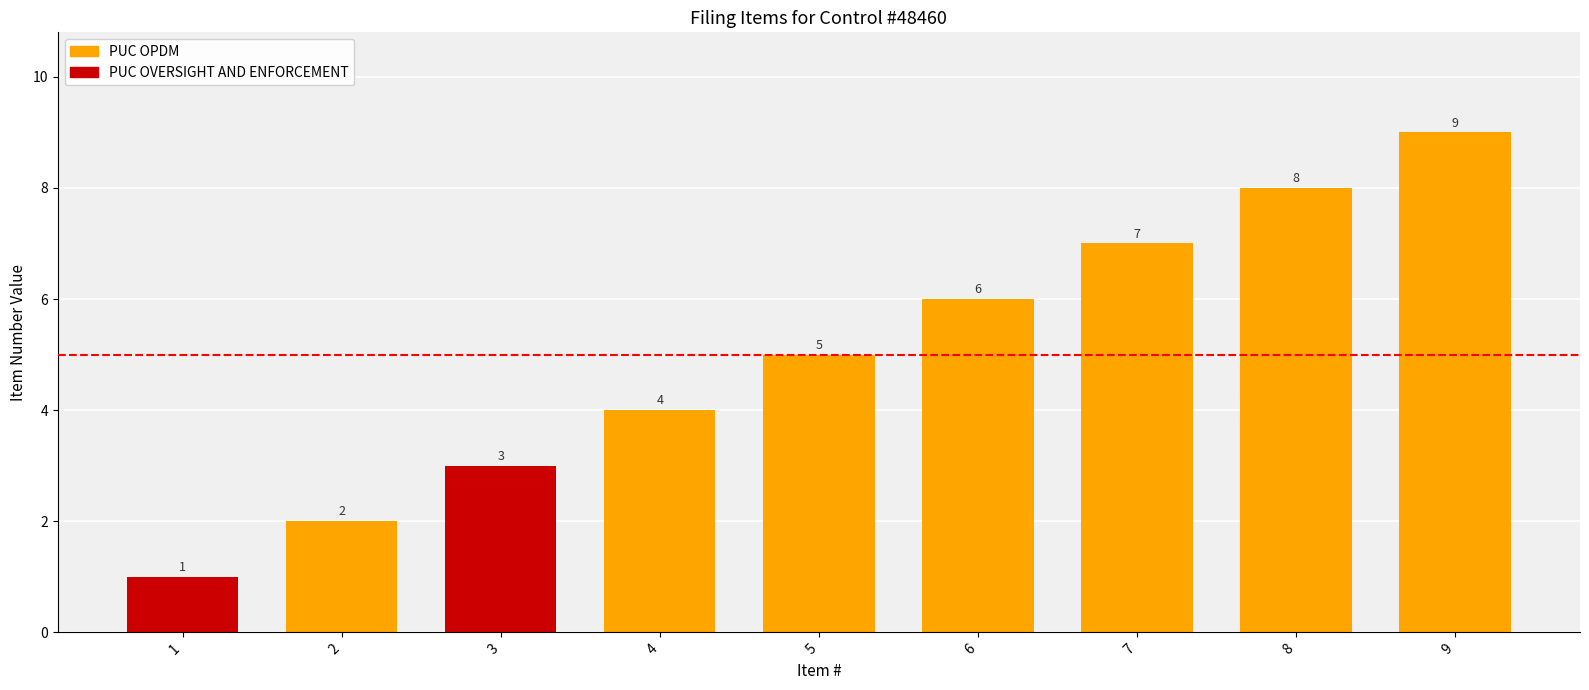

What is the difference between the second highest and second lowest values?

6